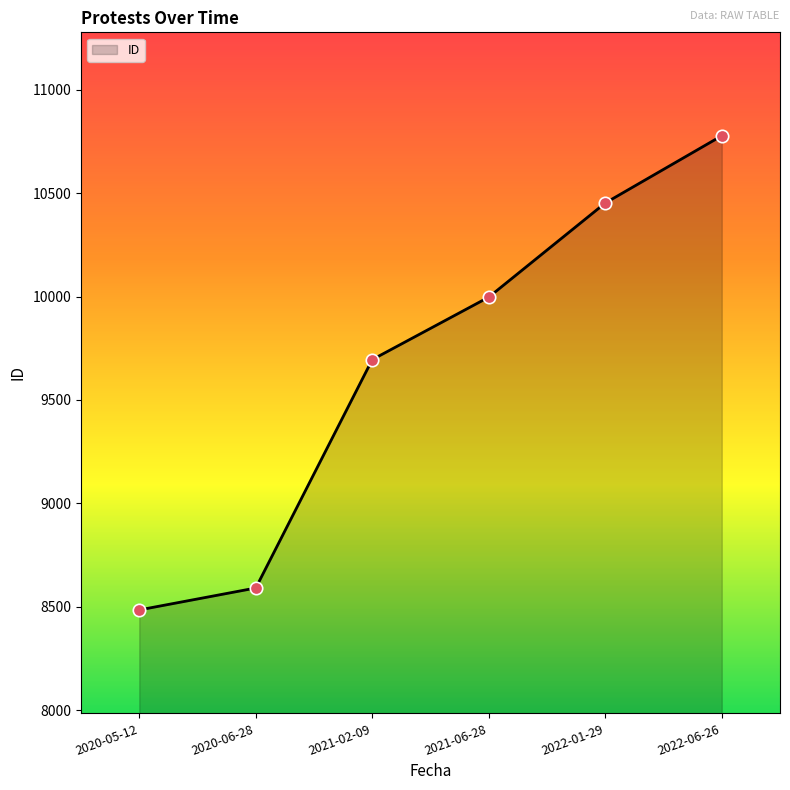

What is the change in value from 2020-05-12 to 2021-06-28?

+1512